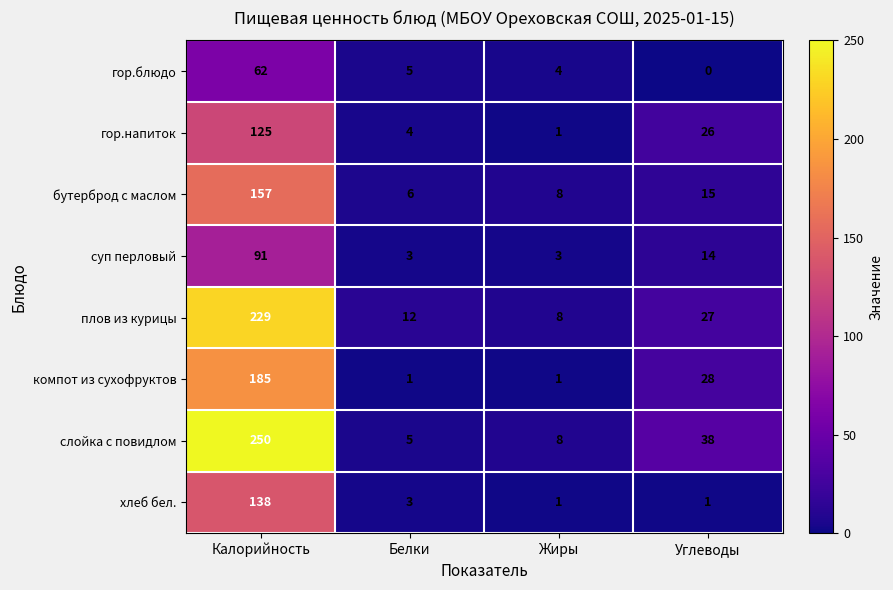

What is the difference between the maximum and minimum values in the гор.напиток series?

124